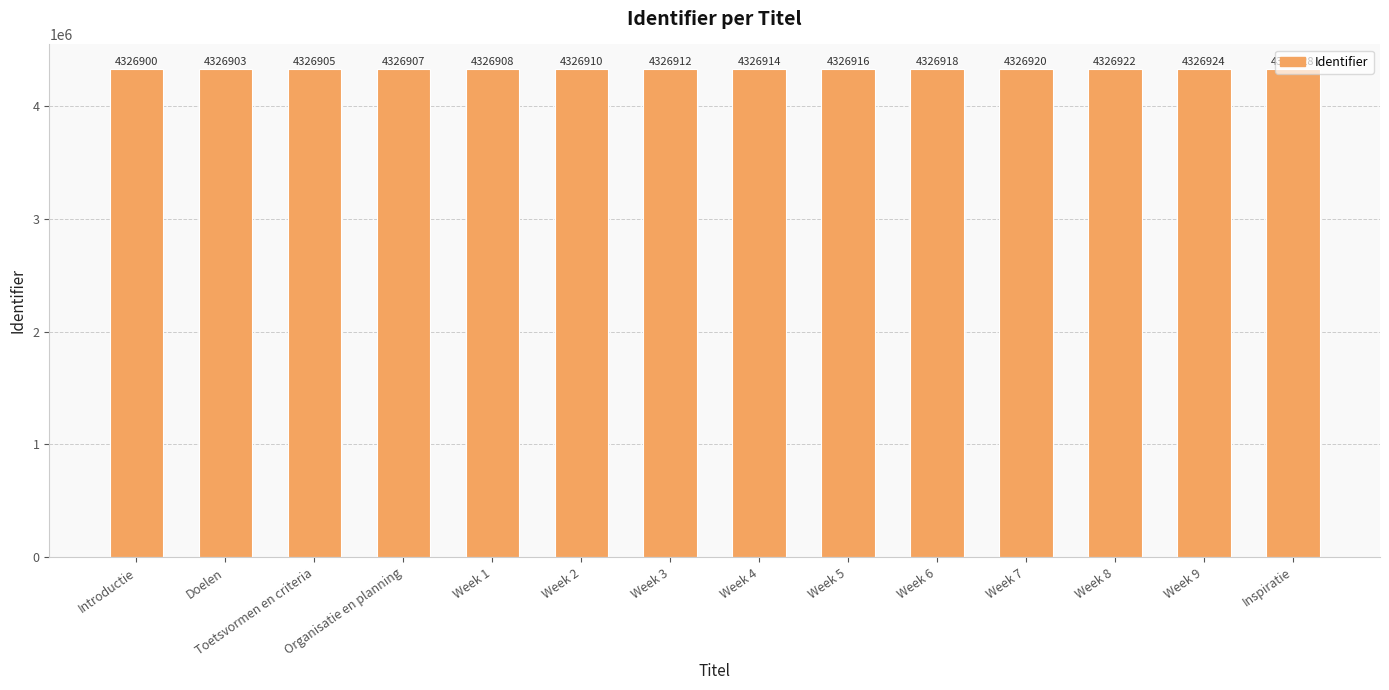

Reading left to right, transcribe all the data shown in this chart.

4326900	4326903	4326905	4326907	4326908	4326910	4326912	4326914	4326916	4326918	4326920	4326922	4326924	4326928